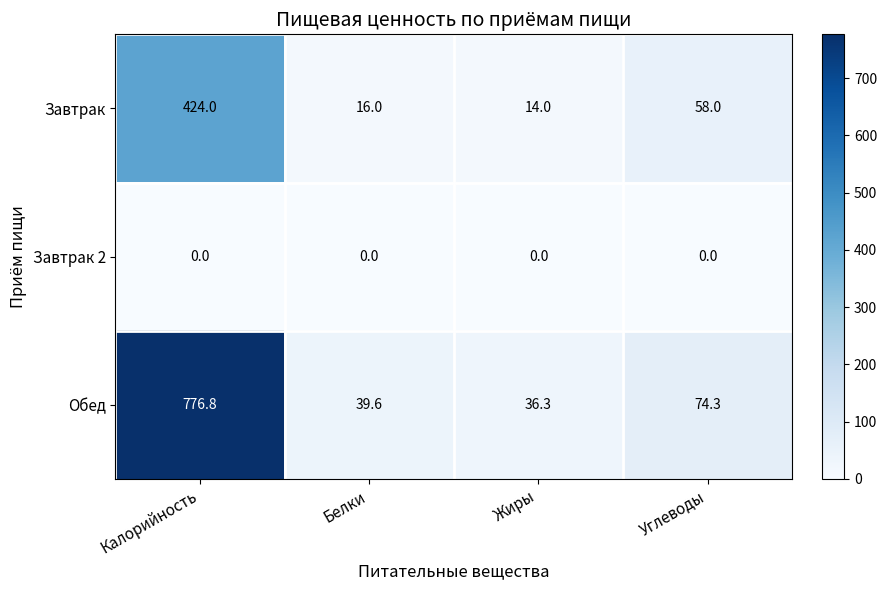

Which series has the largest total across all categories?

Обед